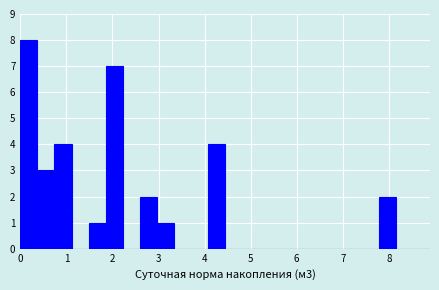

Read against the x-axis, roughly where is the centre of the tallest bar?

0.2